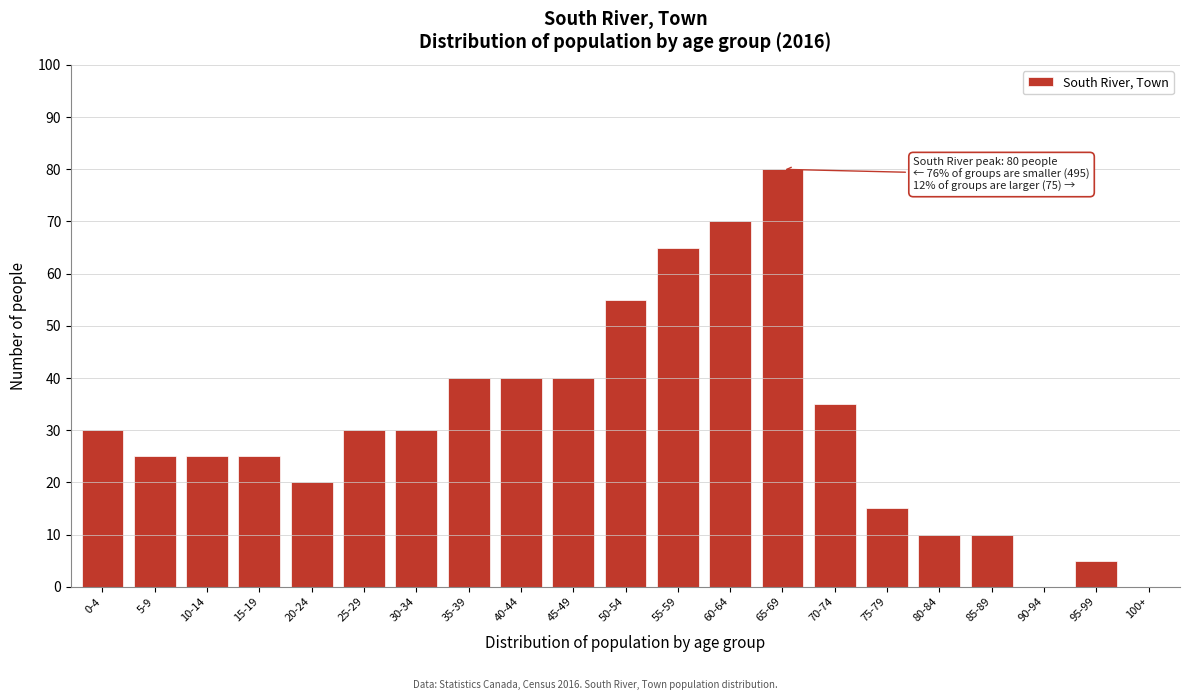

Reading left to right, extract all data points from this chart.

0-4=30	5-9=25	10-14=25	15-19=25	20-24=20	25-29=30	30-34=30	35-39=40	40-44=40	45-49=40	50-54=55	55-59=65	60-64=70	65-69=80	70-74=35	75-79=15	80-84=10	85-89=10	90-94=0	95-99=5	100+=0